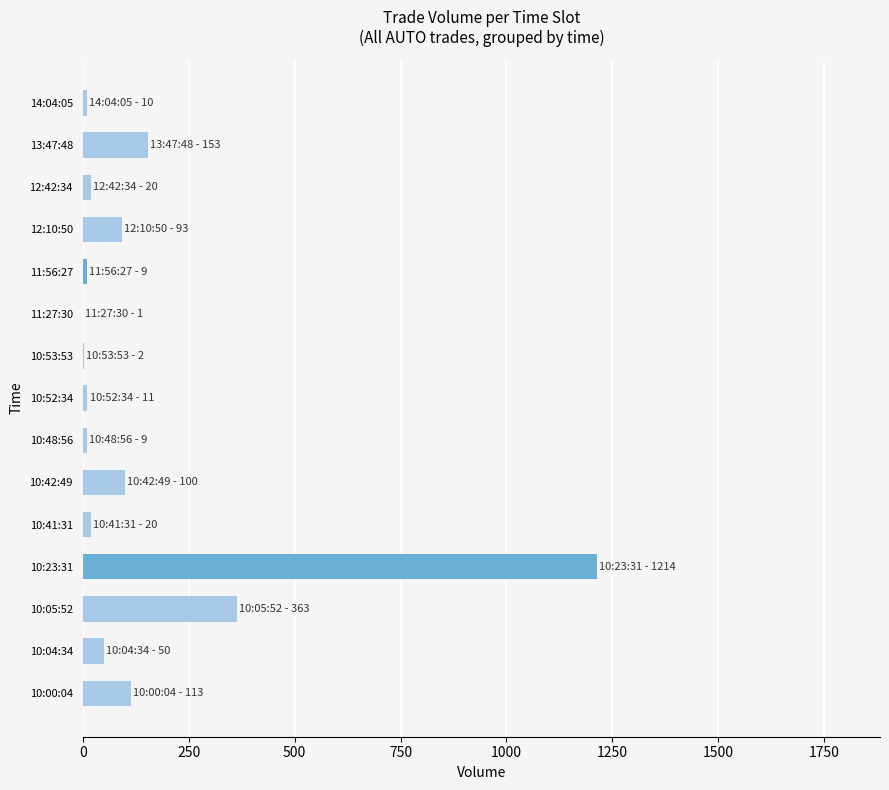

What is the sum of all values?

2168